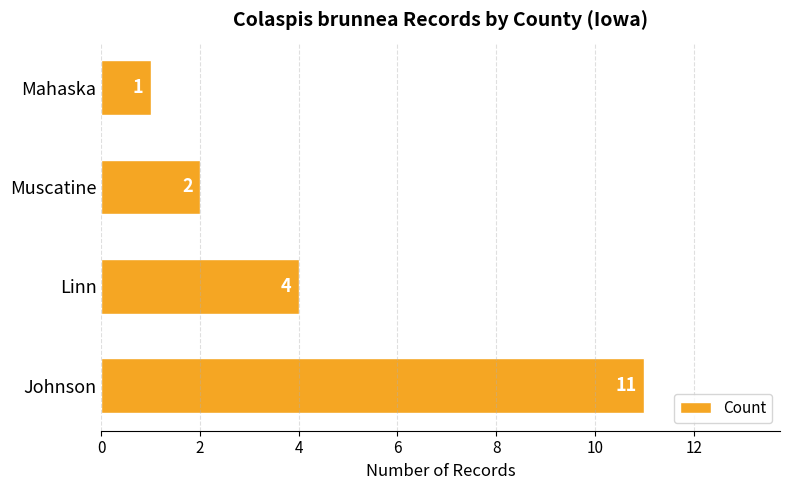

The chart shows a value of 2 at Muscatine. True or false?

True